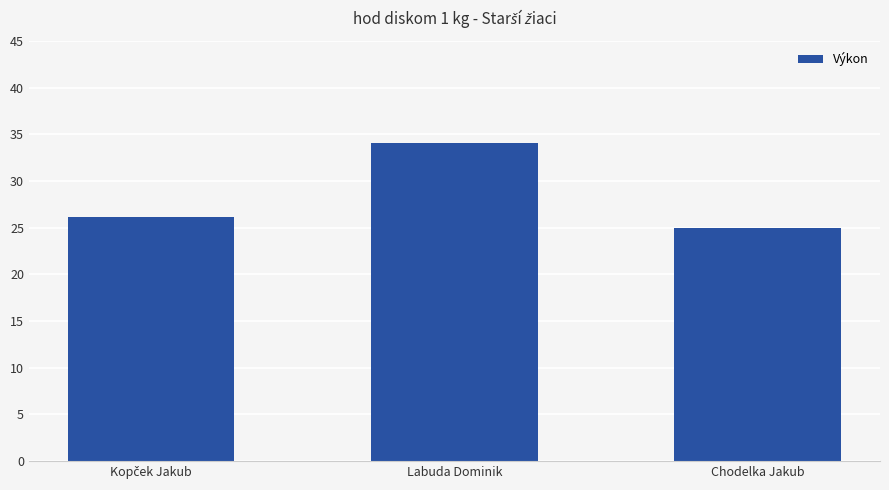

The chart shows a value of 34.0 at Labuda Dominik. True or false?

True